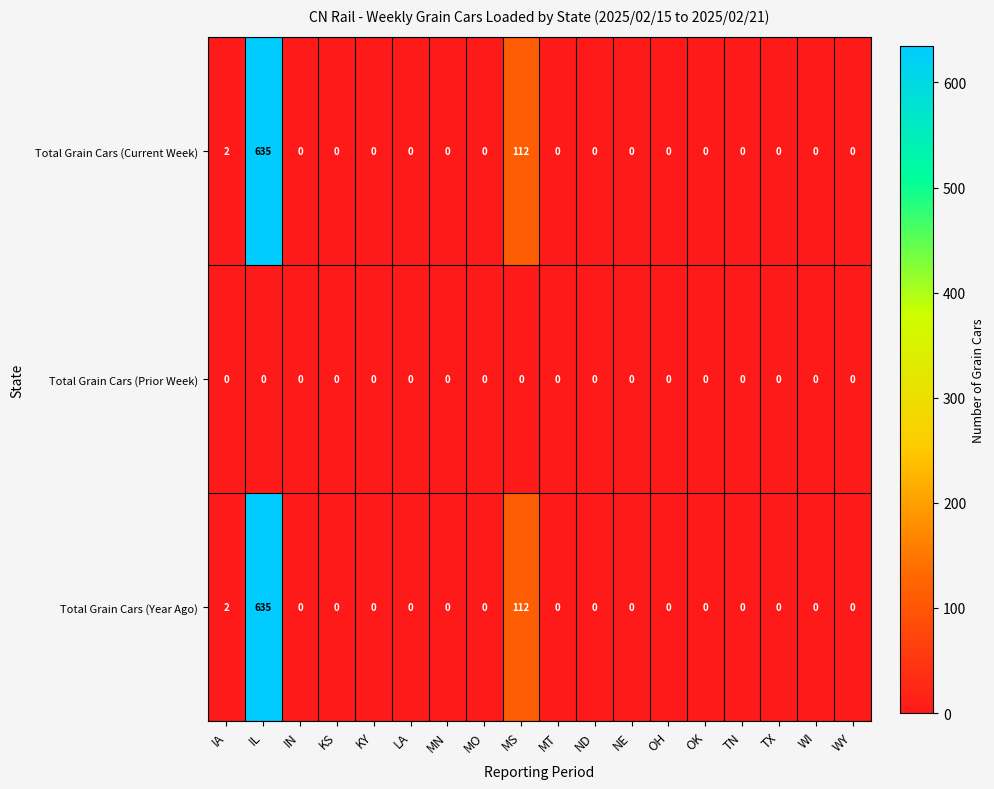

How many data points does each series have?

18